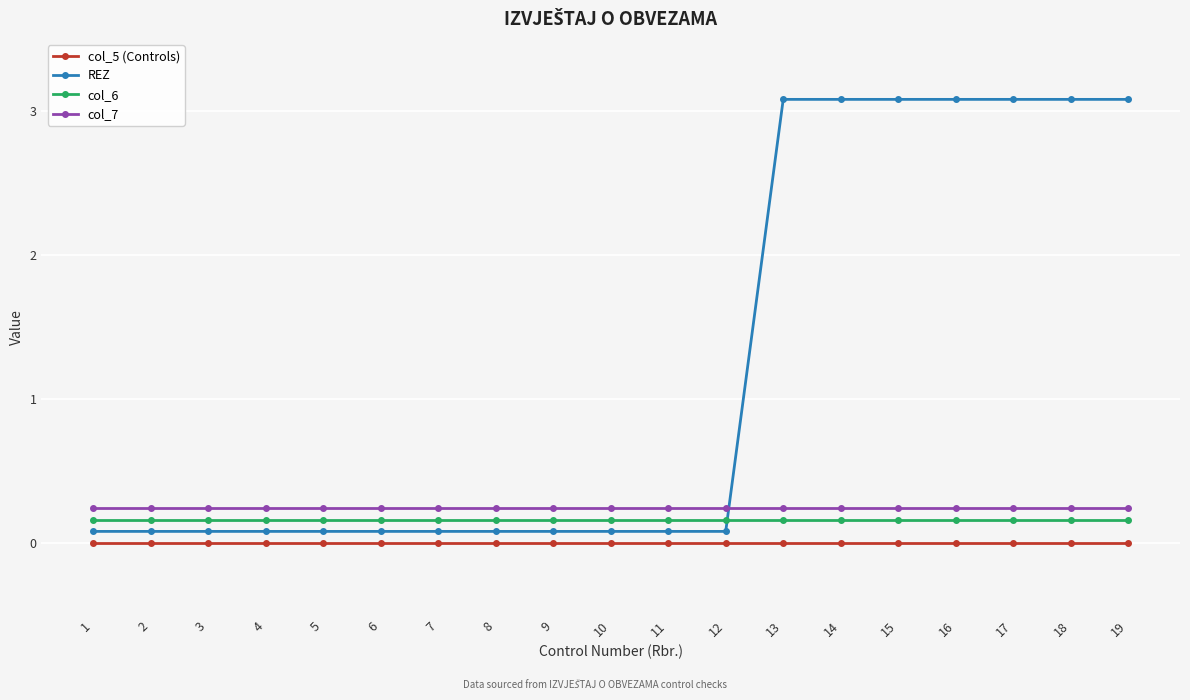

True or false: col_5 (Controls) has a value of 0.0 at 6.

True